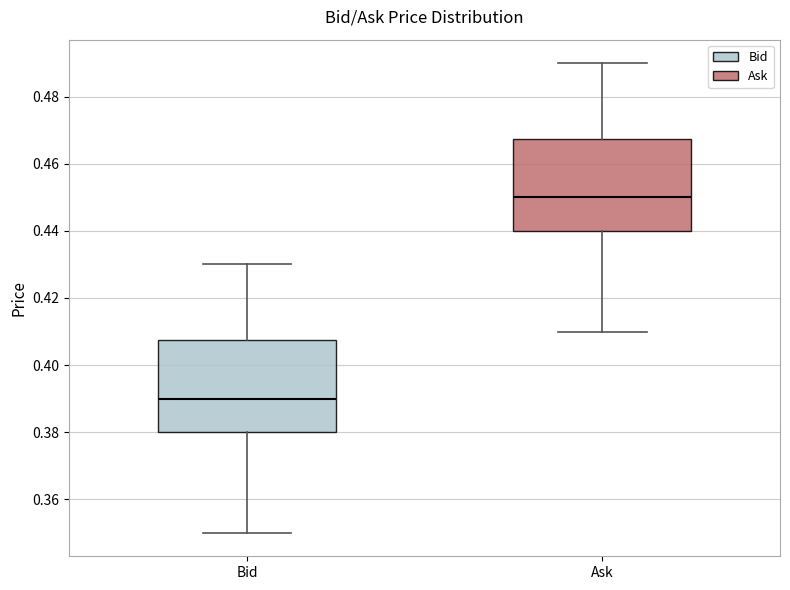

Reading left to right, transcribe this box plot: for each box, give where its median line is, the range the box spans, and where its two whiskers end, as read against the y-axis. The values are not printed on the chart, so give them approximately, as read against the axis.

Bid: median 0.390, box 0.380 to 0.408, whiskers 0.350 to 0.430
Ask: median 0.450, box 0.440 to 0.468, whiskers 0.410 to 0.490